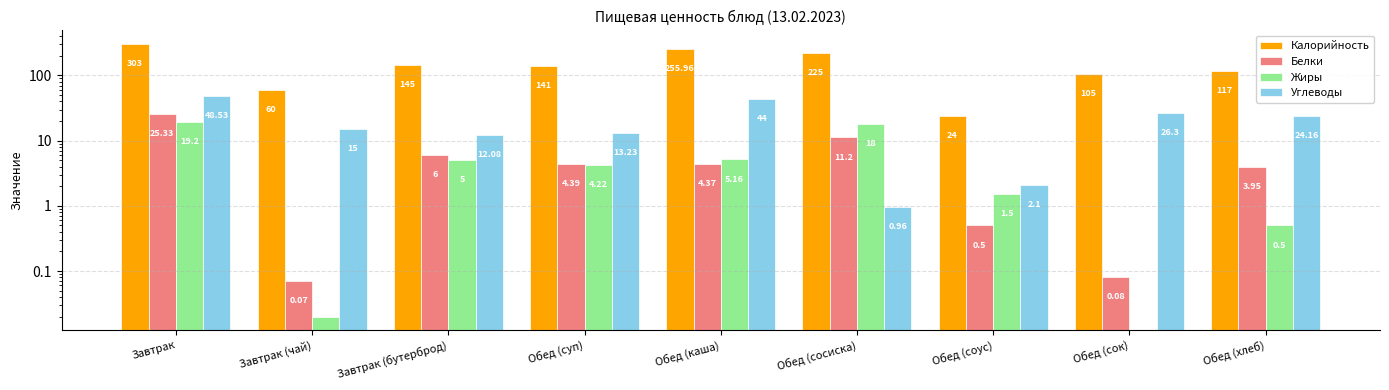

Which has a higher value, Обед (сок) or Обед (хлеб)?

Обед (хлеб)